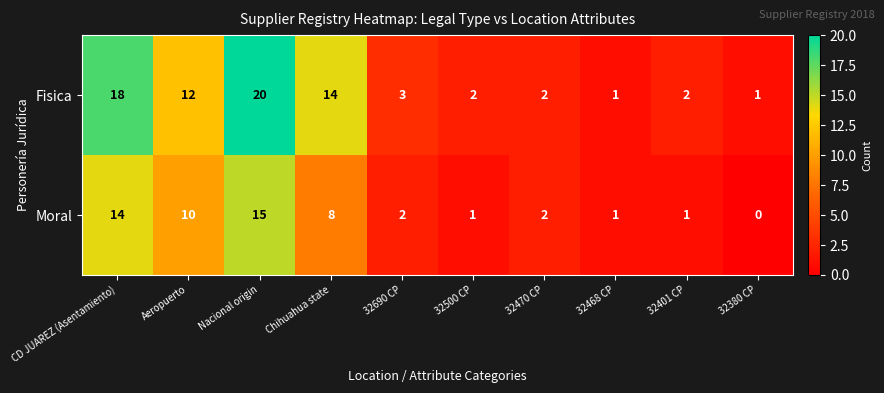

At which category does the chart reach its peak across all series?

Nacional origin